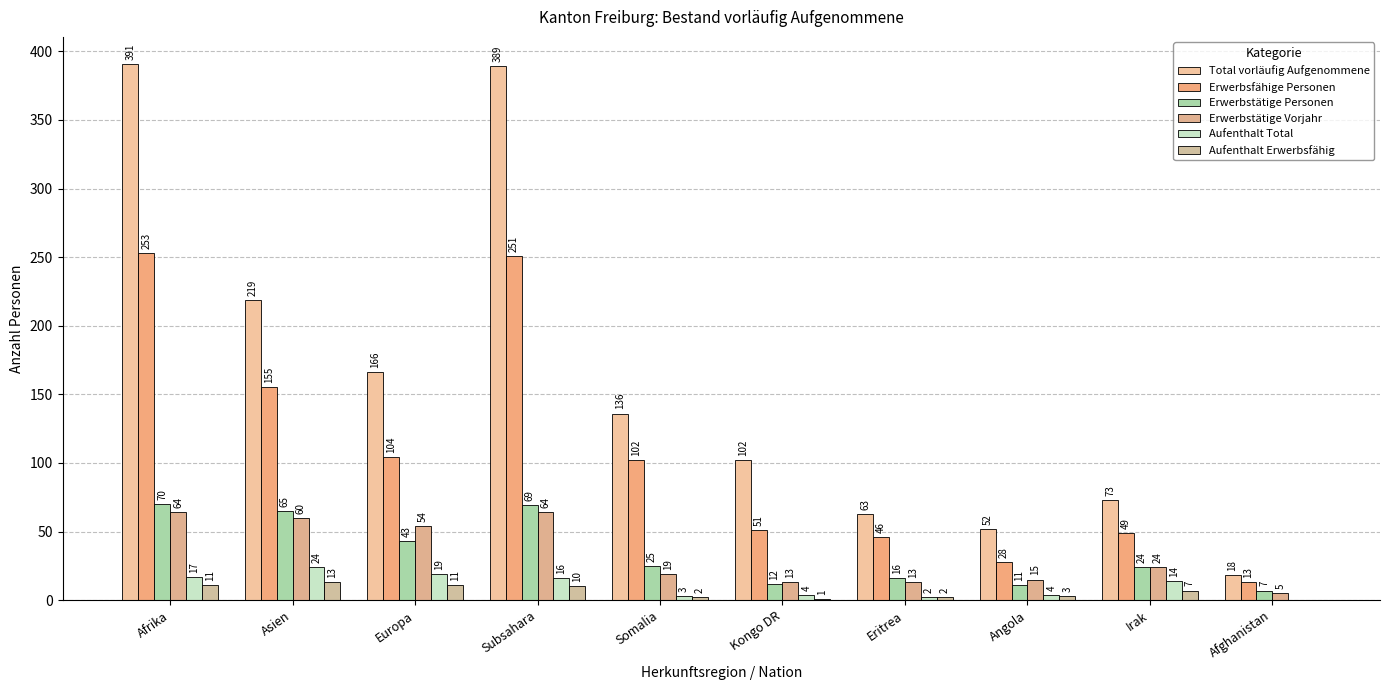

At Afghanistan, list the series in order from smallest to largest.

Aufenthalt Total, Aufenthalt Erwerbsfähig, Erwerbstätige Vorjahr, Erwerbstätige Personen, Erwerbsfähige Personen, Total vorläufig Aufgenommene